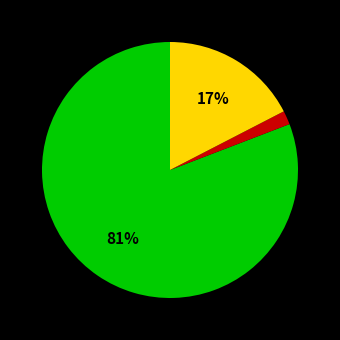

To the nearest percent, what is the difference between the largest and smallest slice percentages?

79%